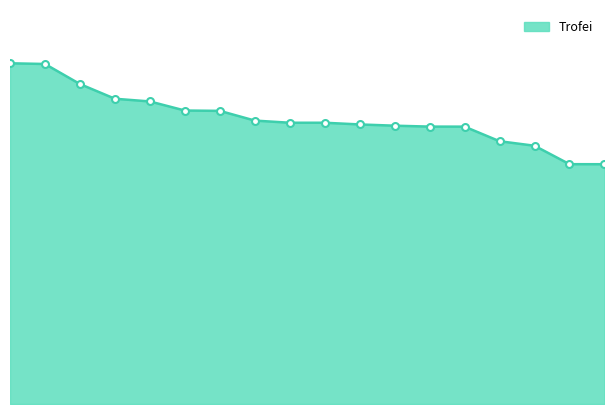

Where does the data first go above 6774?

1